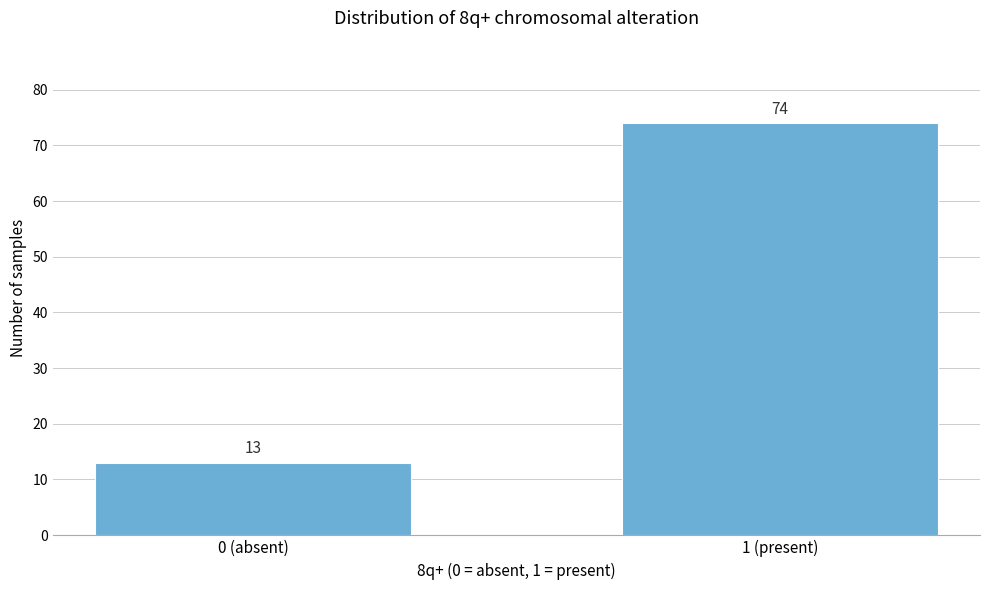

Reading left to right, list all the values displayed in this chart.

0 (absent)=13	1 (present)=74